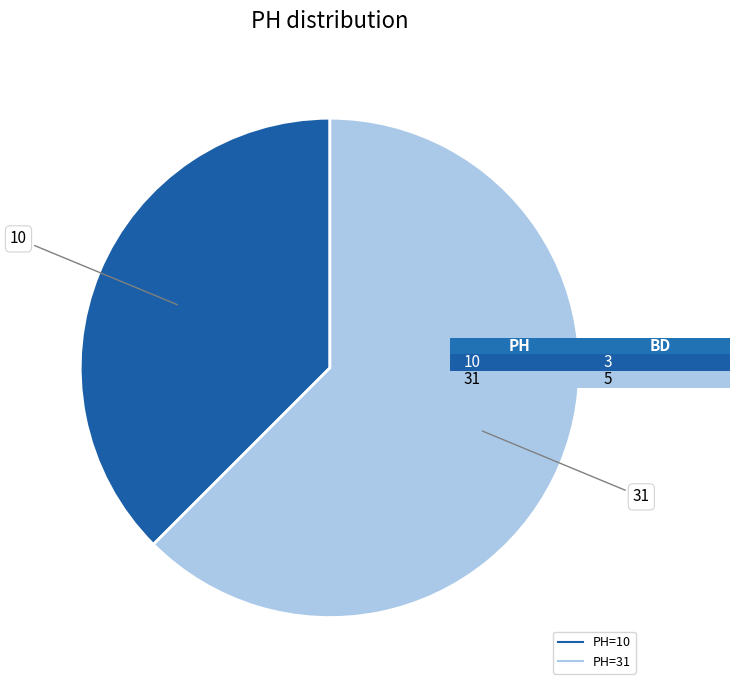

Is there any slice that represents more than half of the pie?

Yes